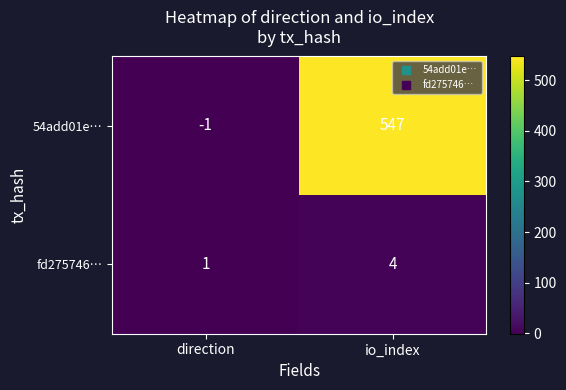

The 54add01e… series shows 547 at io_index. True or false?

True